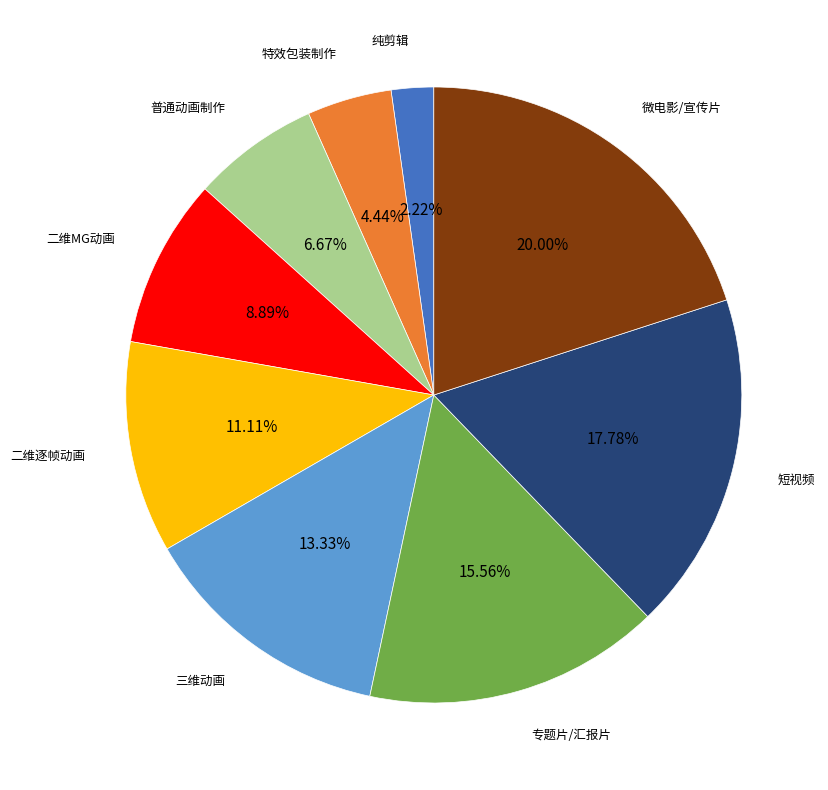

Does any single category account for the majority?

No